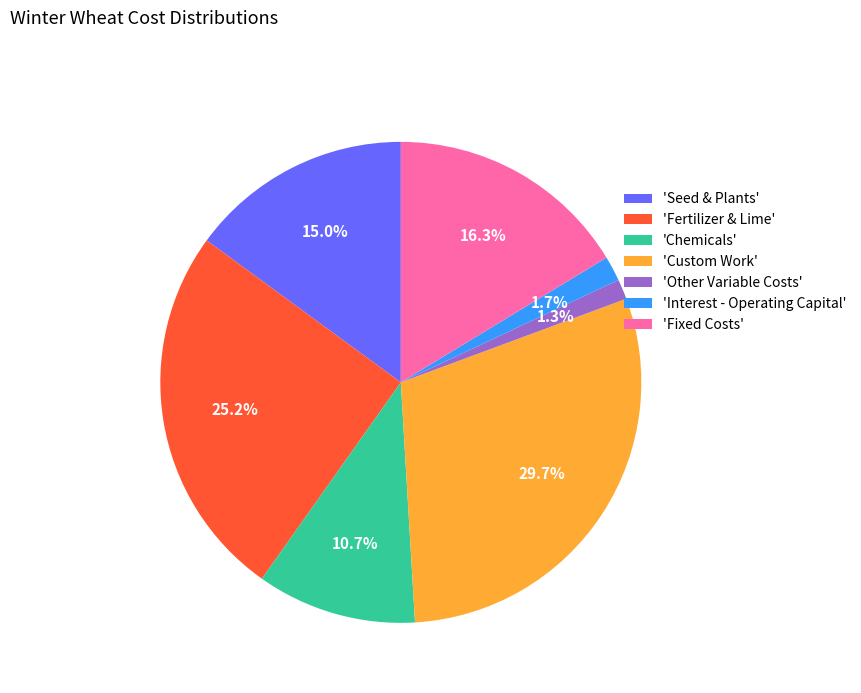

Is the sum of 'Custom Work' and 'Interest - Operating Capital' greater than half?

No